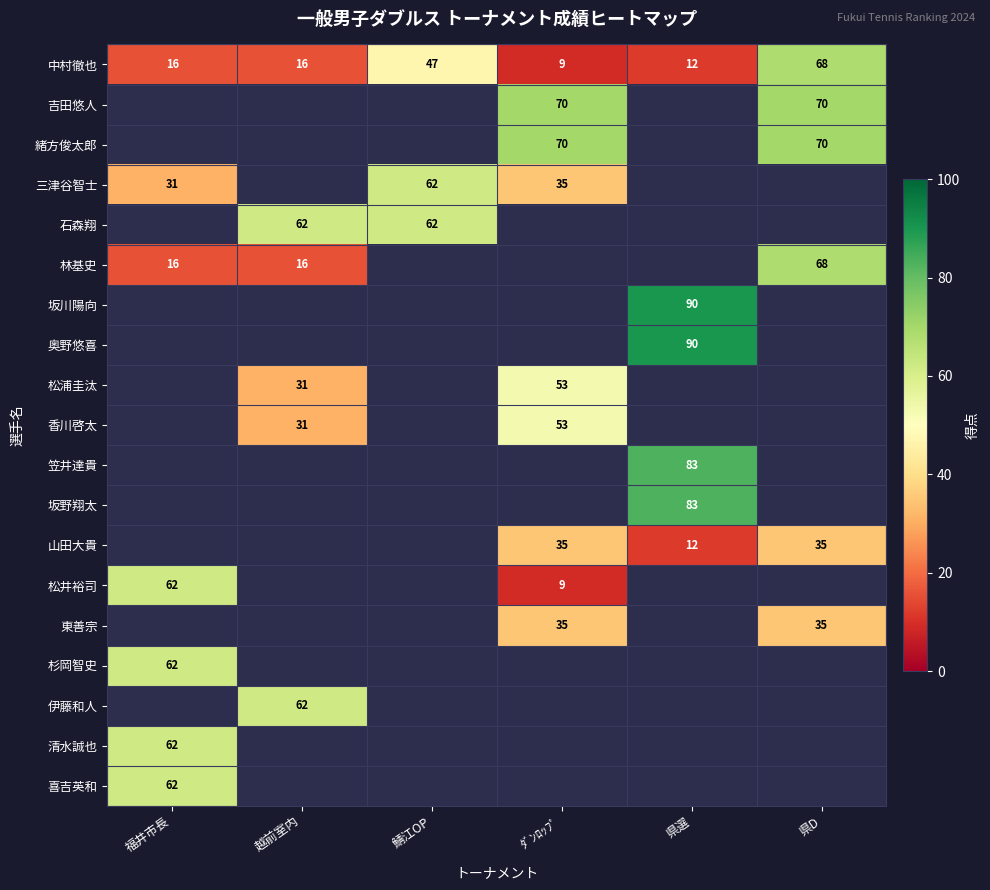

Between 県選 and 鯖江OP, which is larger?

鯖江OP